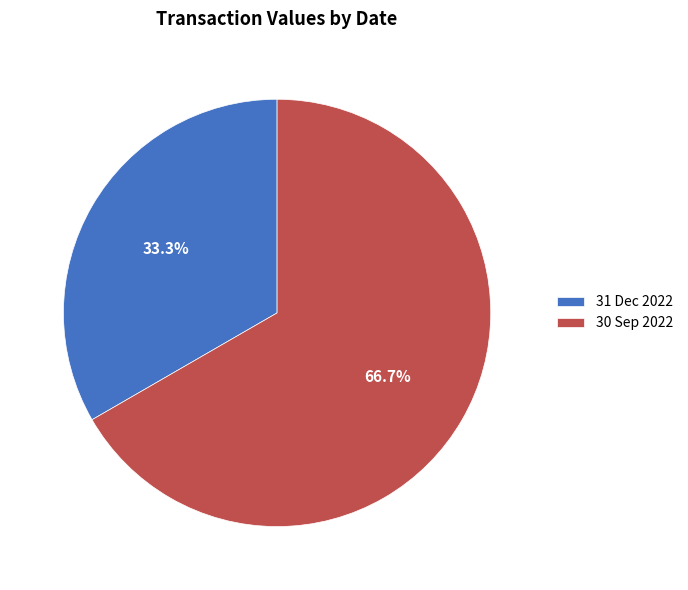

Is it true that 30 Sep 2022 is 67% of the pie?

True